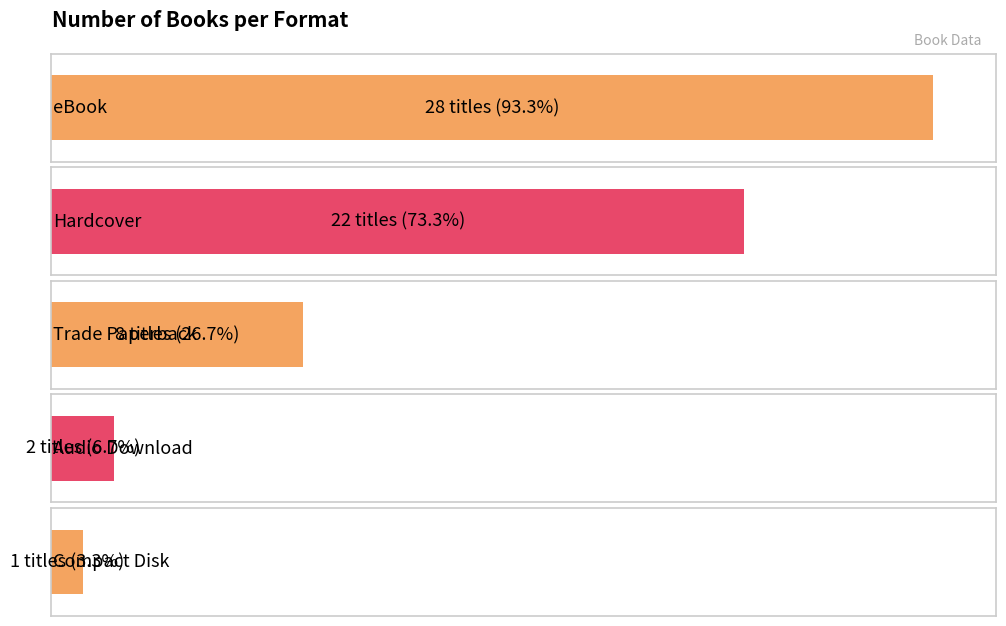

What is the maximum value shown in the chart?

28